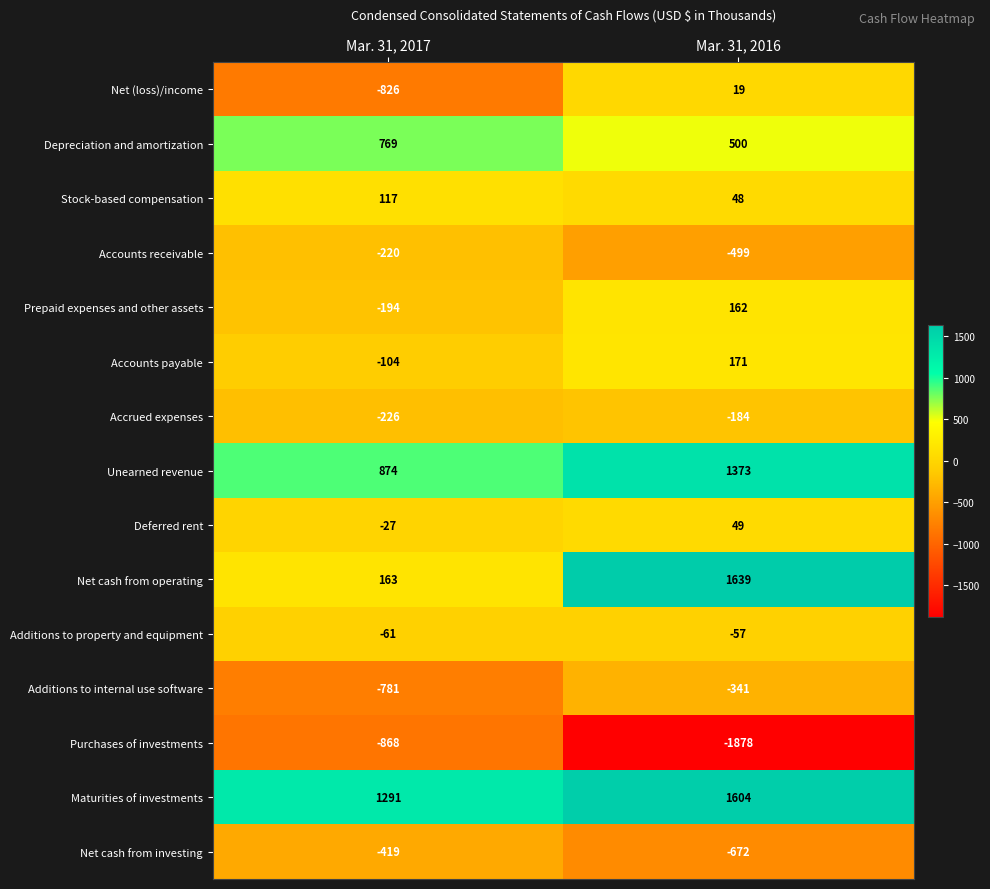

Reading left to right, what are all the values shown in this chart?

Net (loss)/income: Mar. 31, 2017=-826	Mar. 31, 2016=19
Depreciation and amortization: Mar. 31, 2017=769	Mar. 31, 2016=500
Stock-based compensation: Mar. 31, 2017=117	Mar. 31, 2016=48
Accounts receivable: Mar. 31, 2017=-220	Mar. 31, 2016=-499
Prepaid expenses and other assets: Mar. 31, 2017=-194	Mar. 31, 2016=162
Accounts payable: Mar. 31, 2017=-104	Mar. 31, 2016=171
Accrued expenses: Mar. 31, 2017=-226	Mar. 31, 2016=-184
Unearned revenue: Mar. 31, 2017=874	Mar. 31, 2016=1373
Deferred rent: Mar. 31, 2017=-27	Mar. 31, 2016=49
Net cash from operating: Mar. 31, 2017=163	Mar. 31, 2016=1639
Additions to property and equipment: Mar. 31, 2017=-61	Mar. 31, 2016=-57
Additions to internal use software: Mar. 31, 2017=-781	Mar. 31, 2016=-341
Purchases of investments: Mar. 31, 2017=-868	Mar. 31, 2016=-1878
Maturities of investments: Mar. 31, 2017=1291	Mar. 31, 2016=1604
Net cash from investing: Mar. 31, 2017=-419	Mar. 31, 2016=-672